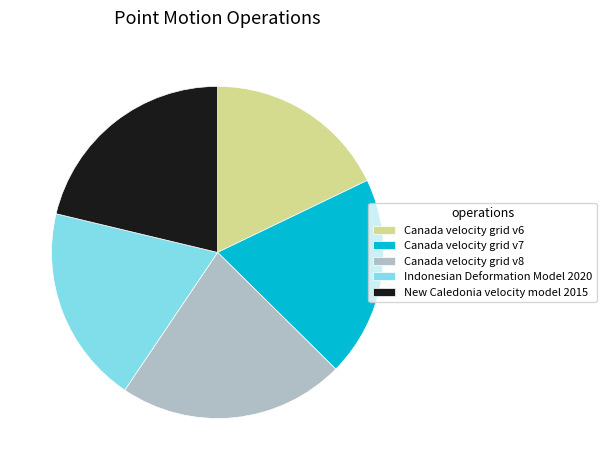

Is the sum of Indonesian Deformation Model 2020 and Canada velocity grid v7 greater than half?

No